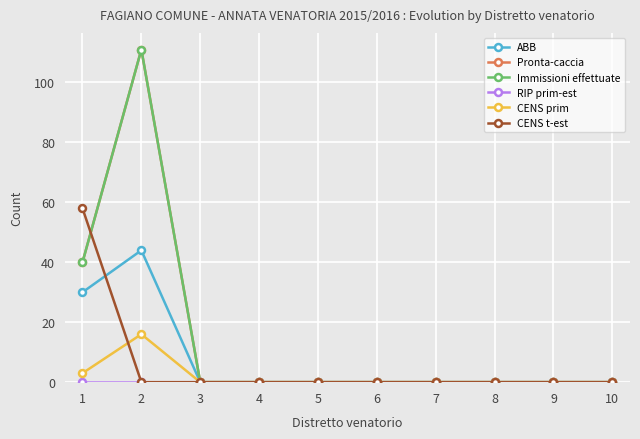

True or false: Pronta-caccia and Immissioni effettuate intersect in this chart.

False